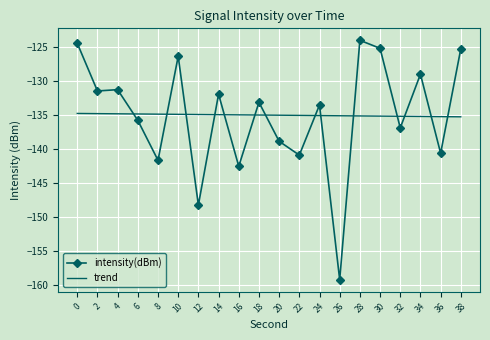

Between 8 and 12, which series saw the biggest shift?

intensity(dBm)